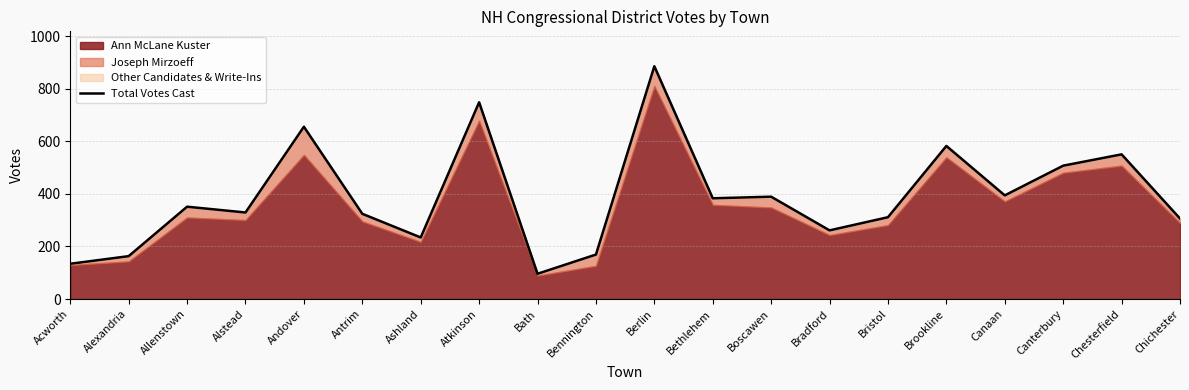

Where does the data first go above 351?

Andover